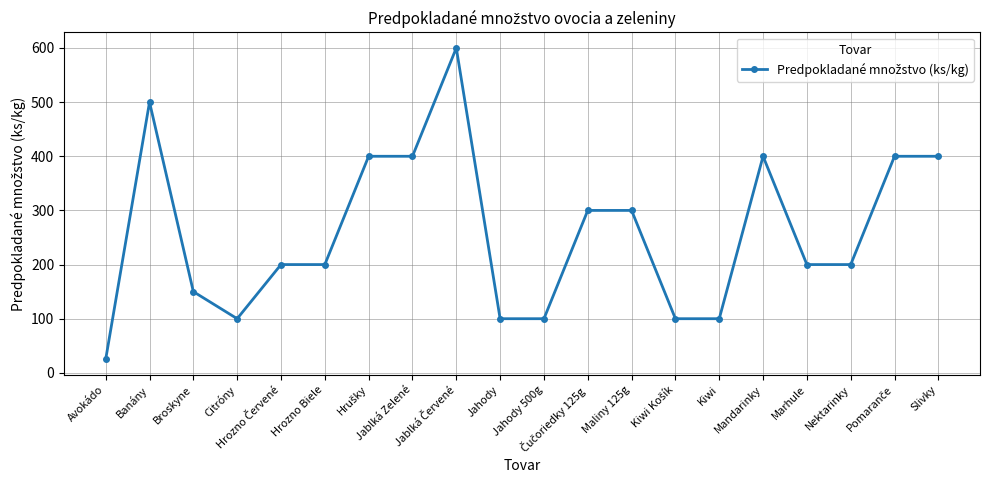

What is the difference between the values at Banány and Maliny 125g?

200